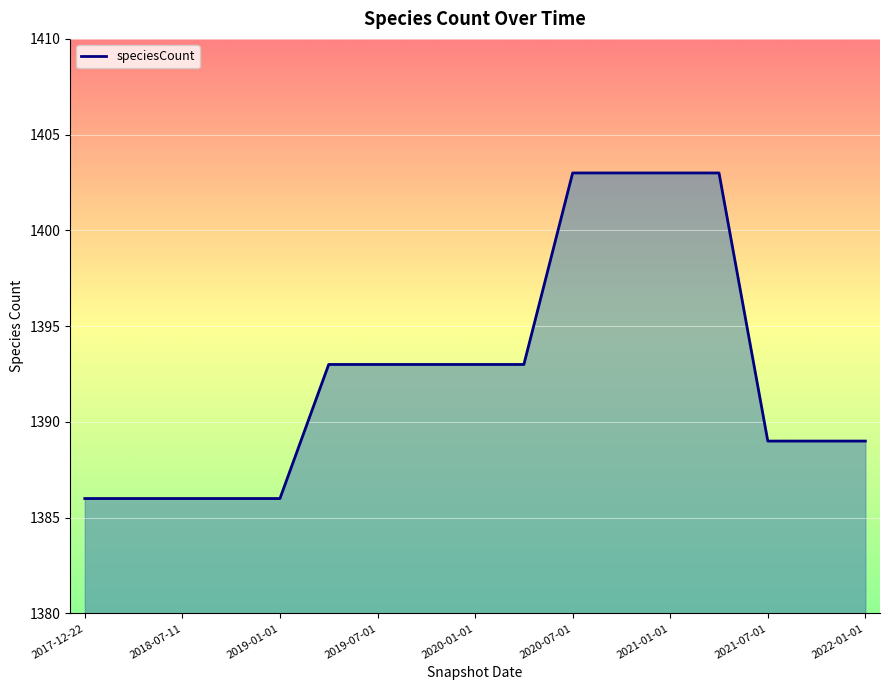

What is the greatest value displayed?

1403